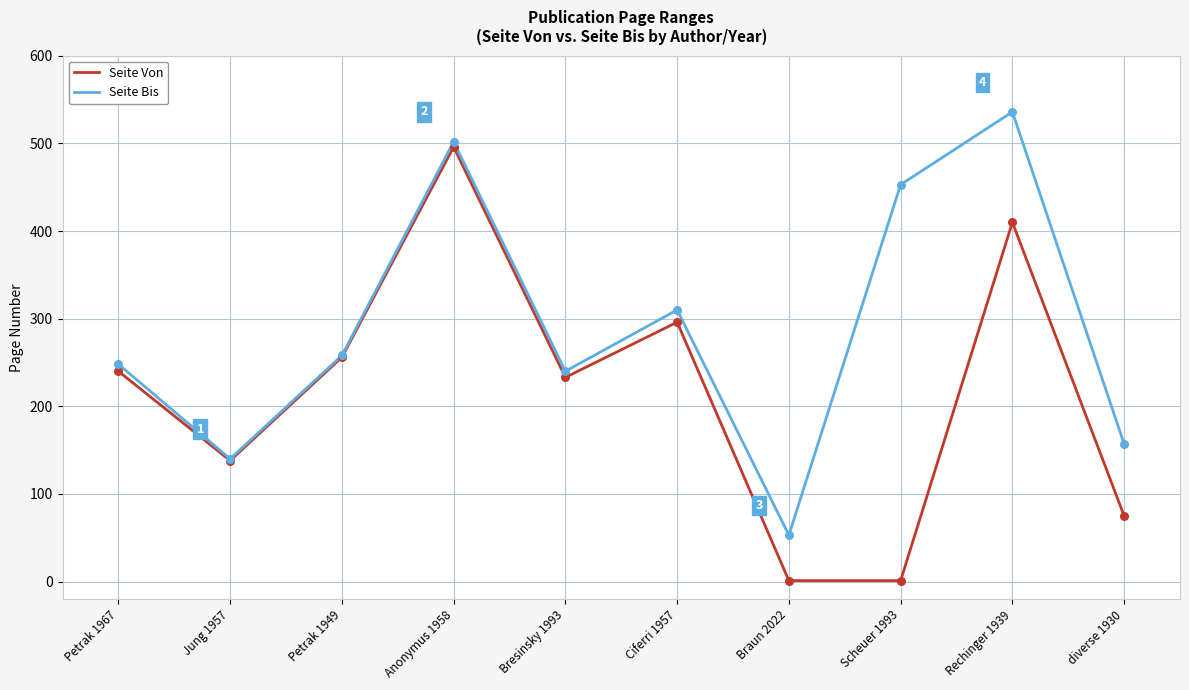

At which category is the sum across all series the highest?

Anonymus 1958